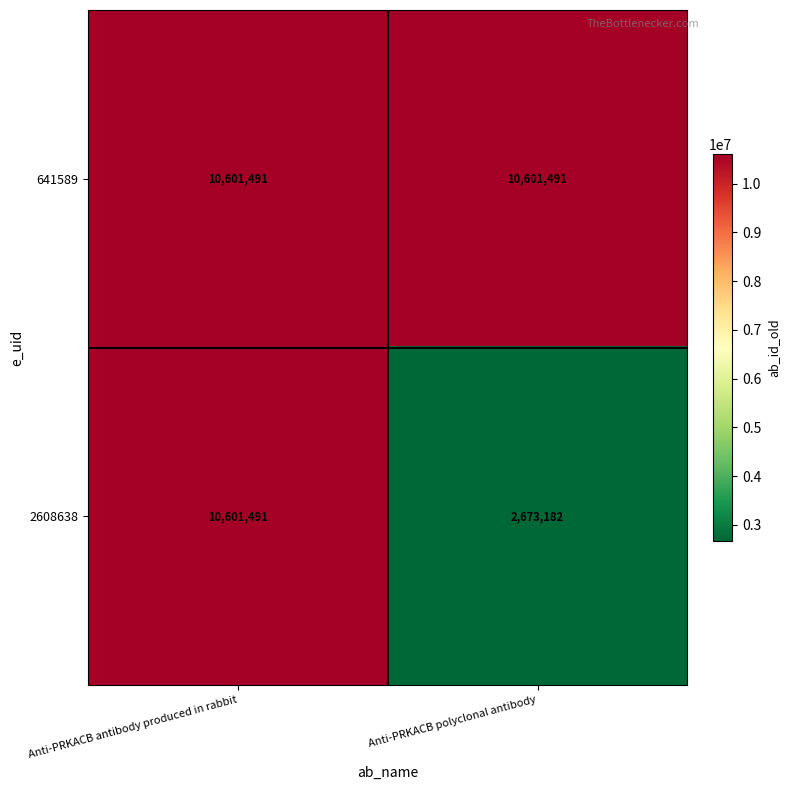

What is the spread (max minus min) of values at Anti-PRKACB polyclonal antibody?

7928309